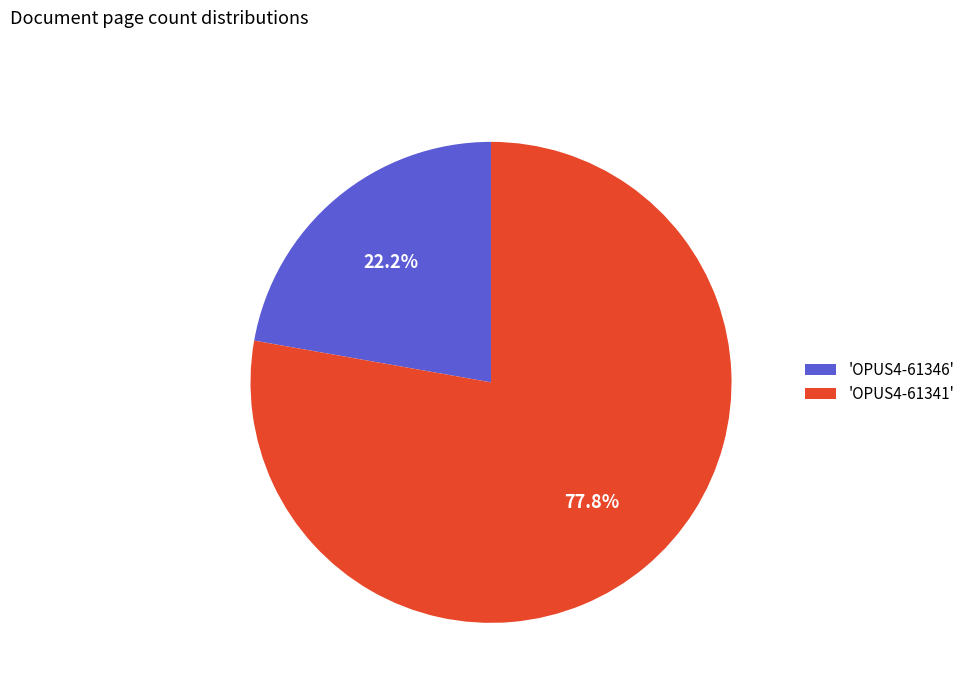

How many segments does this pie chart have?

2